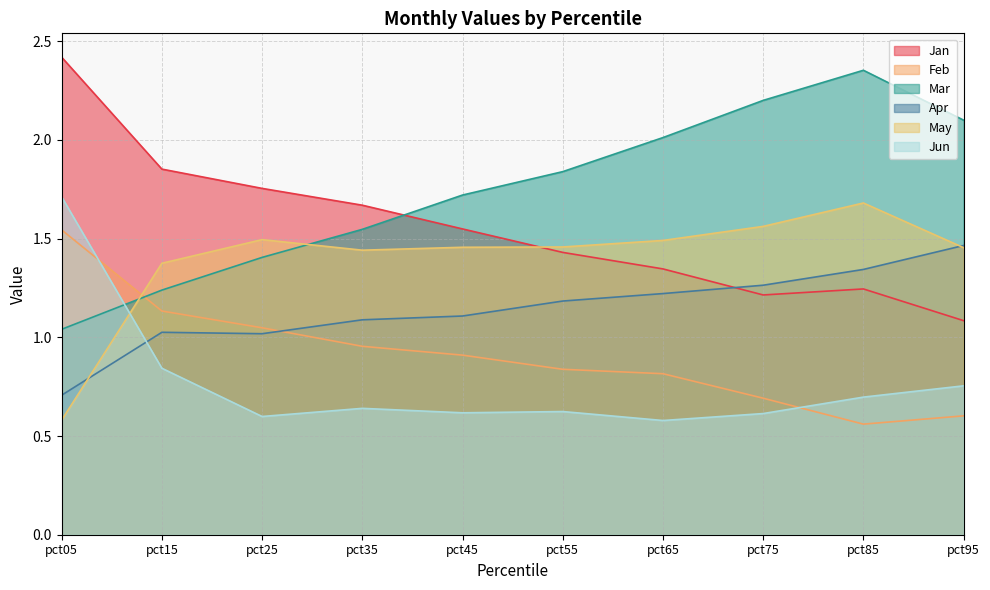

The value of May at pct45 is 2.2. True or false?

False